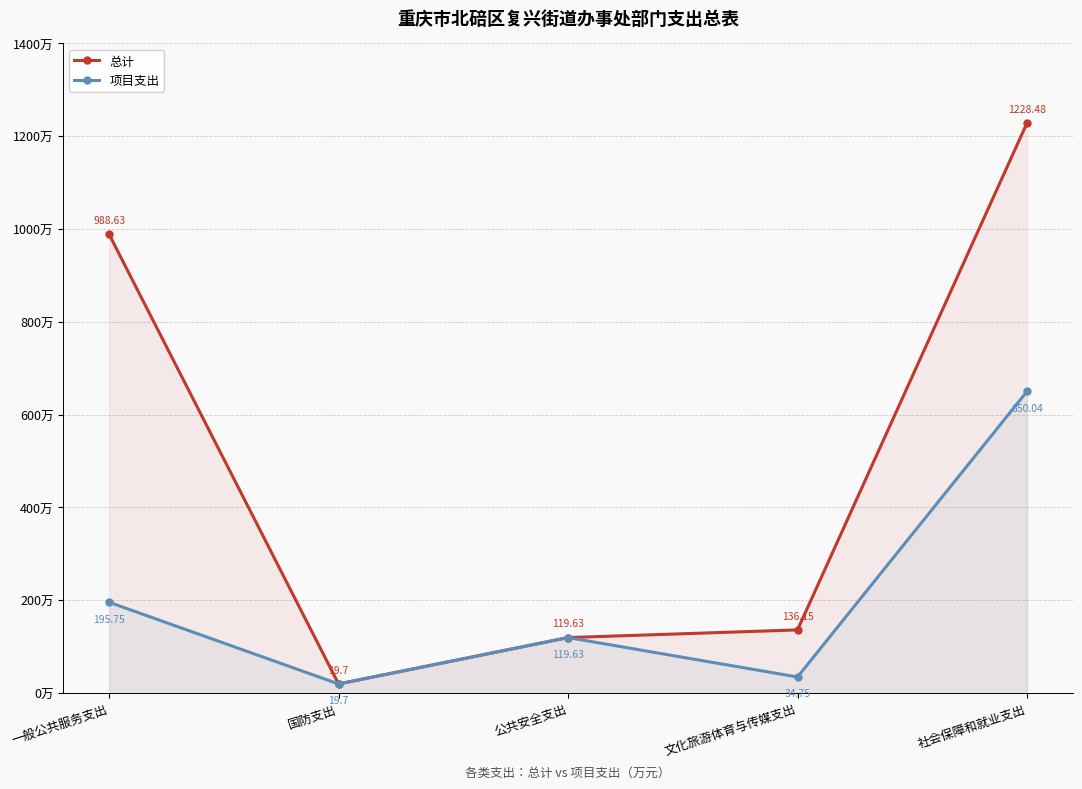

Reading left to right, extract all data points from this chart.

总计: 一般公共服务支出=988.6	国防支出=19.7	公共安全支出=119.6	文化旅游体育与传媒支出=136.2	社会保障和就业支出=1228.5
项目支出: 一般公共服务支出=195.8	国防支出=19.7	公共安全支出=119.6	文化旅游体育与传媒支出=34.8	社会保障和就业支出=650.0